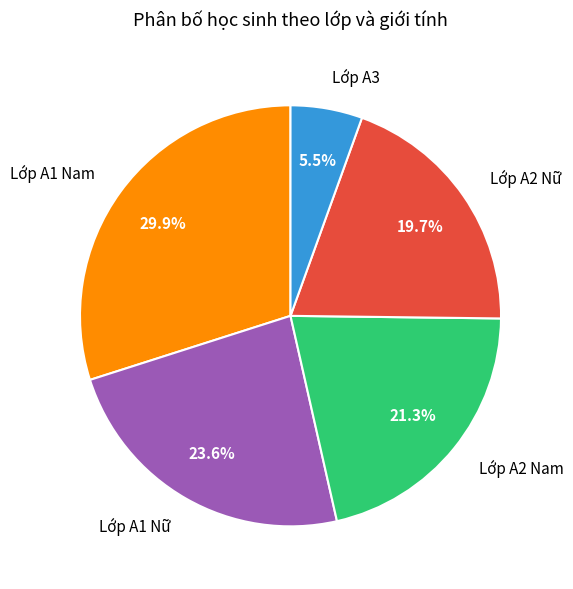

Combined, do Lớp A2 Nữ and Lớp A1 Nữ account for over 50%?

No